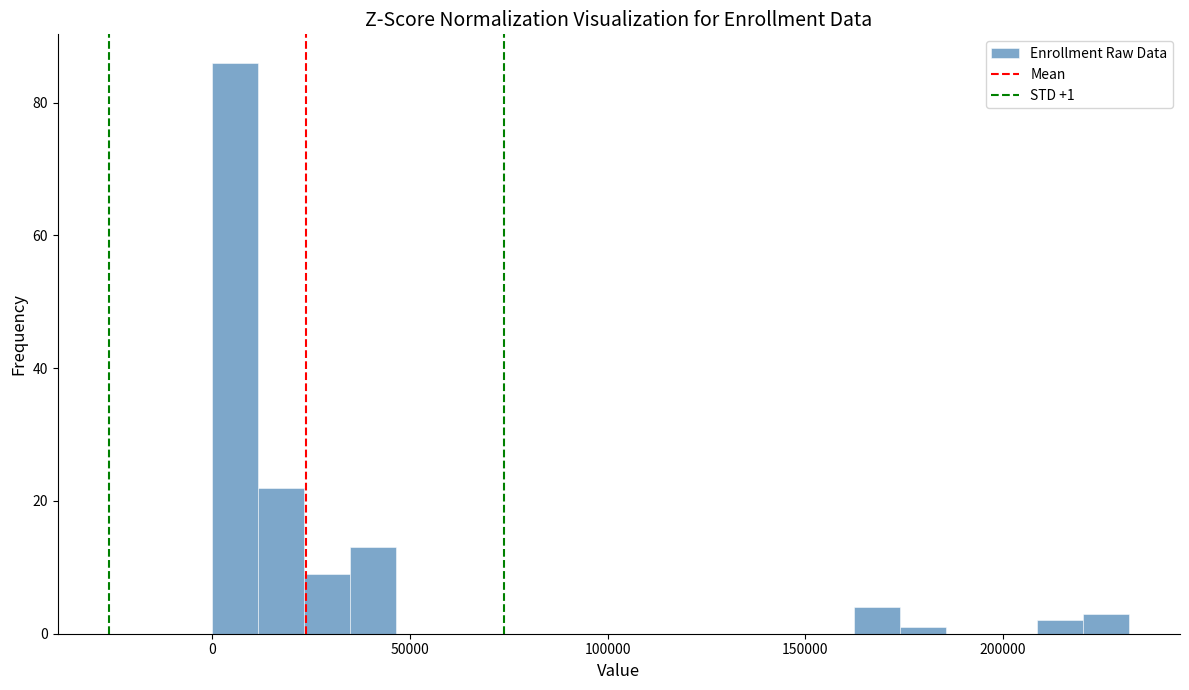

Around what value on the x-axis is the tallest bar? Give the approximate position of its centre, as read against the axis.

5000